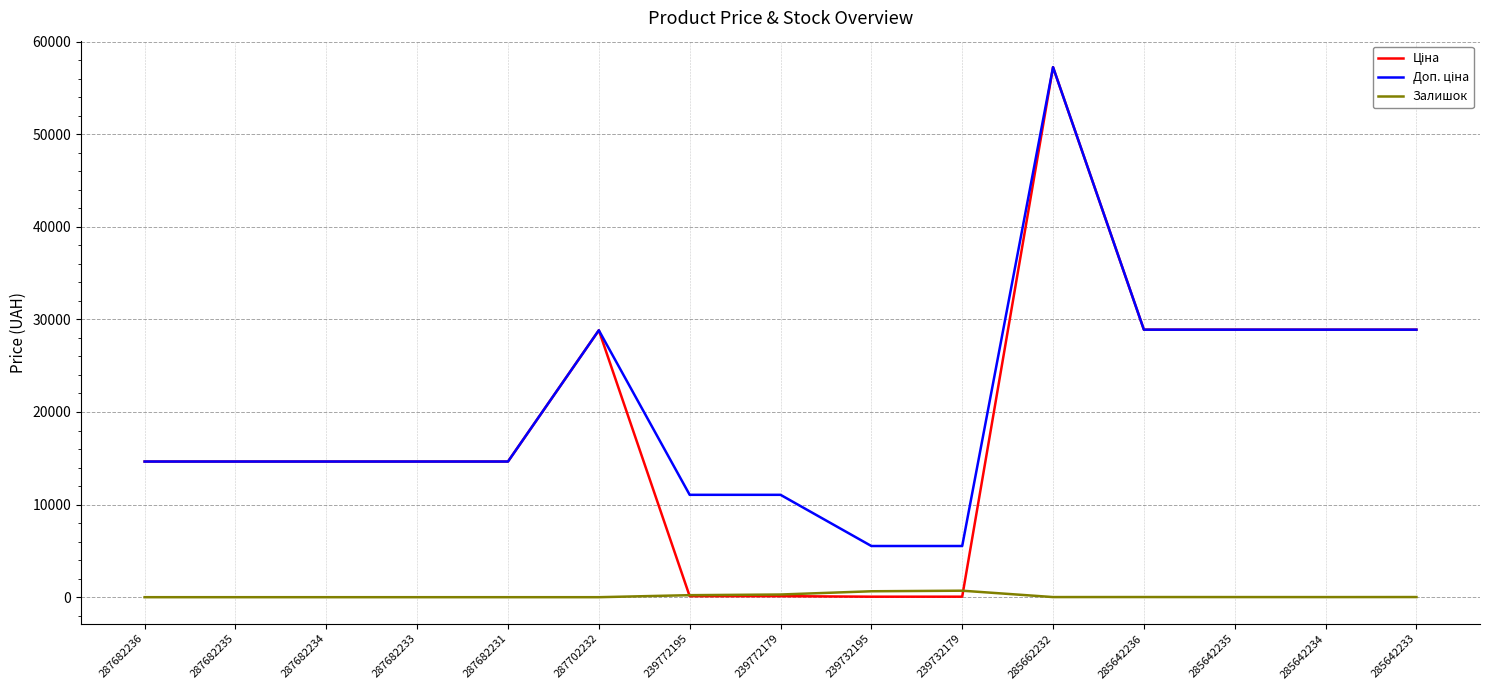

Count the number of data series in this chart.

3